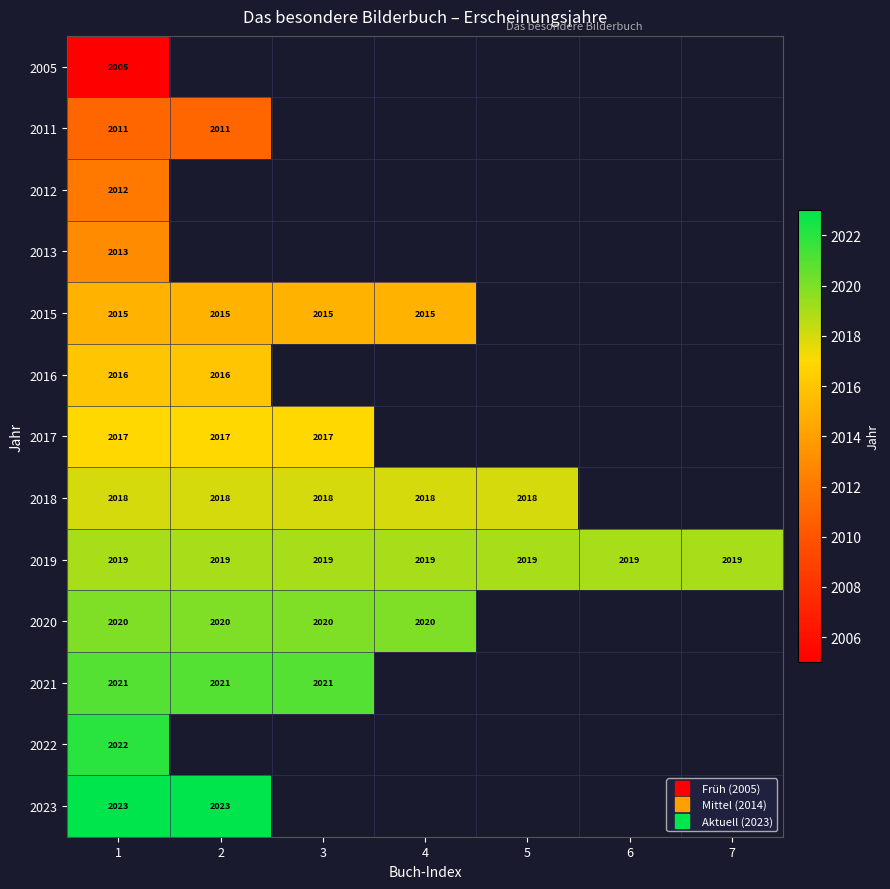

Which series has the largest total across all categories?

2019